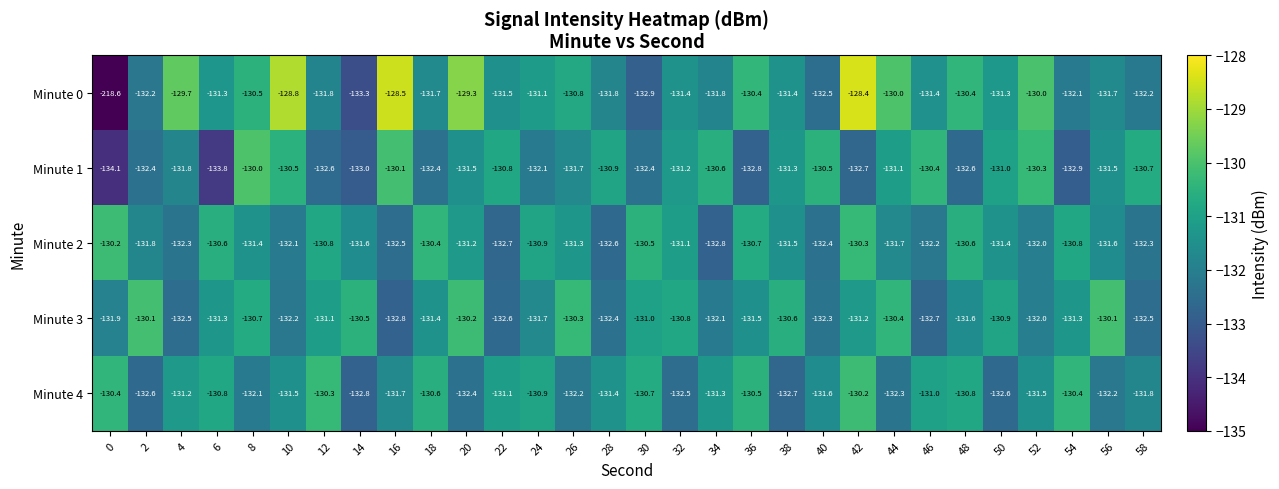

What value does the Minute 0 series have at 20?

-129.3